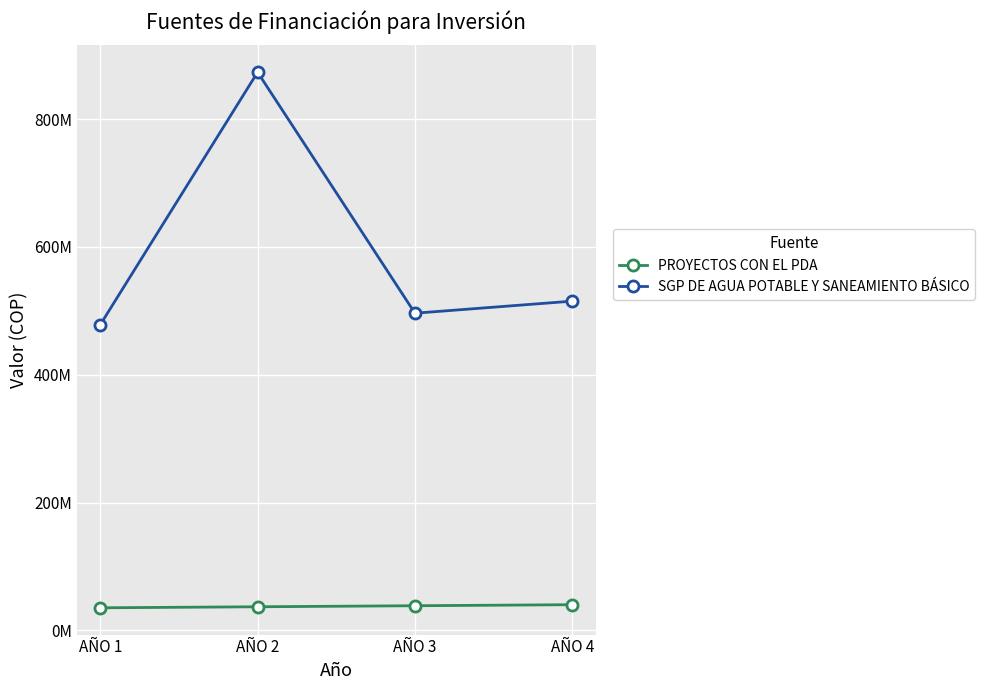

True or false: PROYECTOS CON EL PDA has more than 0 interior local peaks.

False